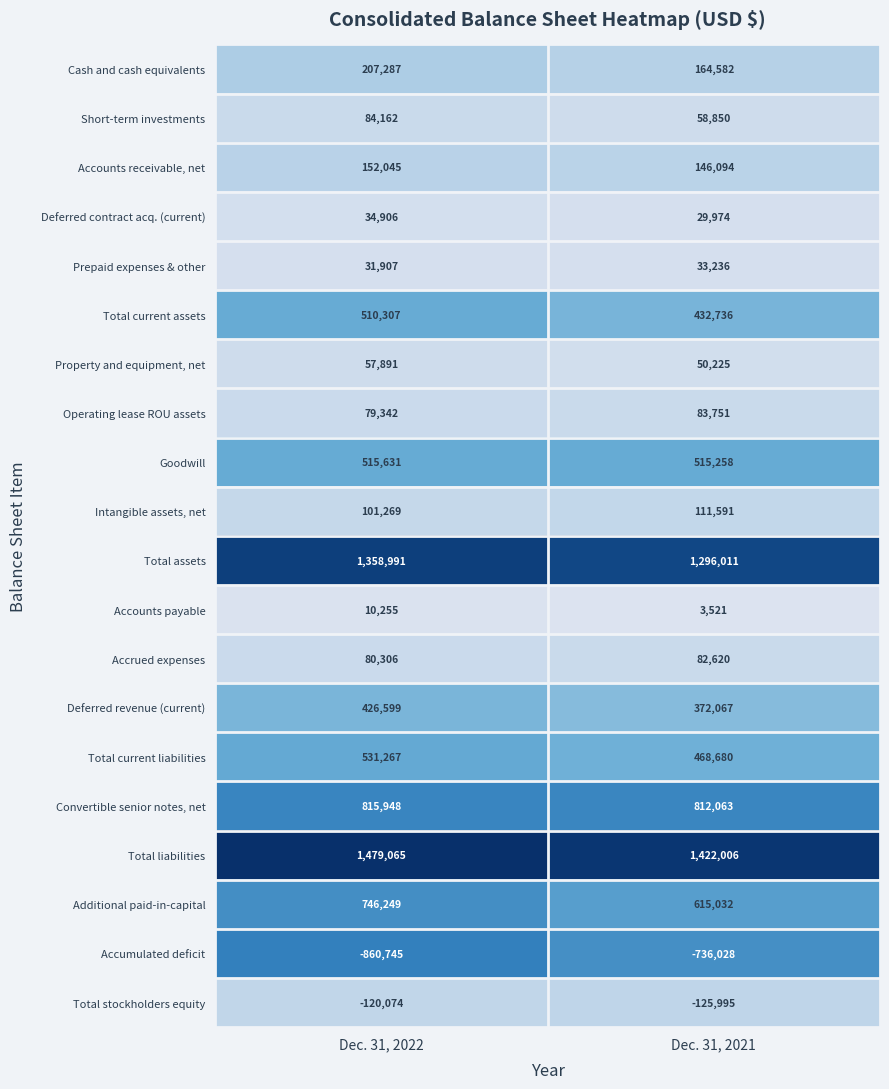

How many data points in Total assets are less than 1358991?

1